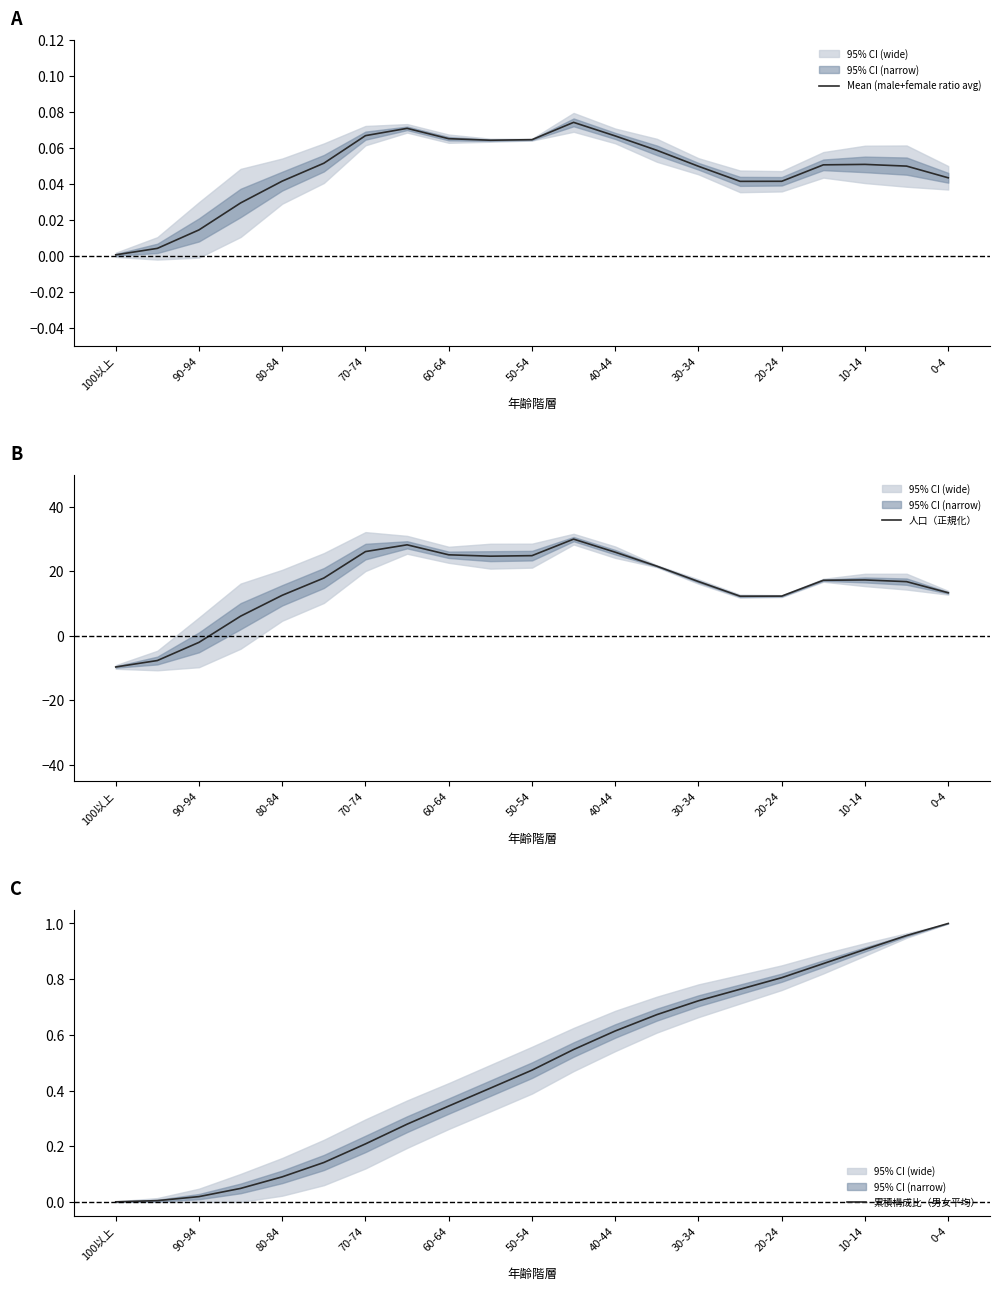

The Mean (male+female ratio avg) series shows 0.0 at 10-14. True or false?

False